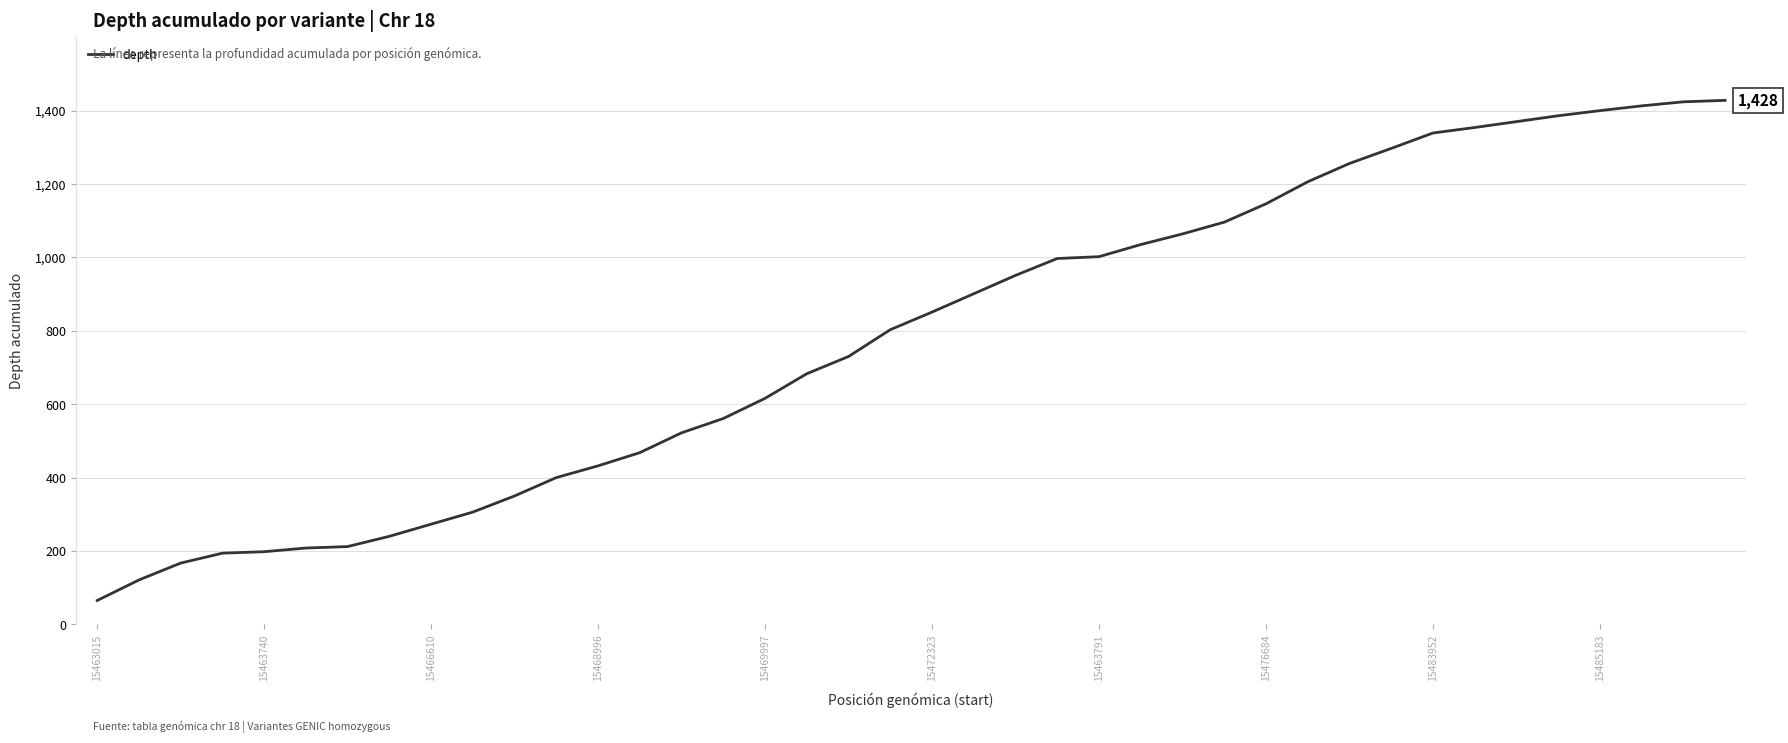

What is the difference between the maximum and minimum values?

1363